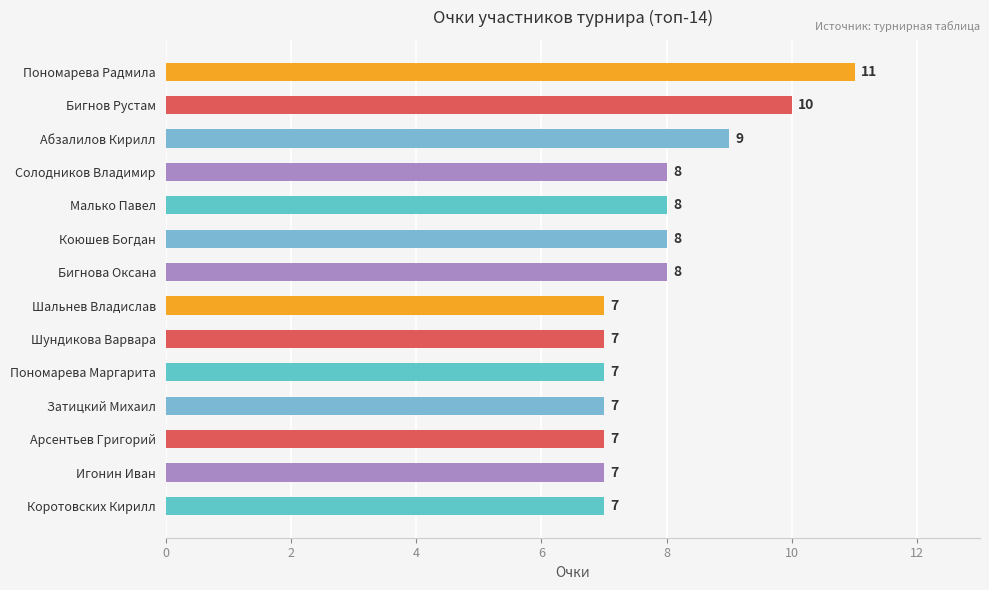

Reading top to bottom, list all the values displayed in this chart.

Пономарева Радмила=11	Бигнов Рустам=10	Абзалилов Кирилл=9	Солодников Владимир=8	Малько Павел=8	Коюшев Богдан=8	Бигнова Оксана=8	Шальнев Владислав=7	Шундикова Варвара=7	Пономарева Маргарита=7	Затицкий Михаил=7	Арсентьев Григорий=7	Игонин Иван=7	Коротовских Кирилл=7